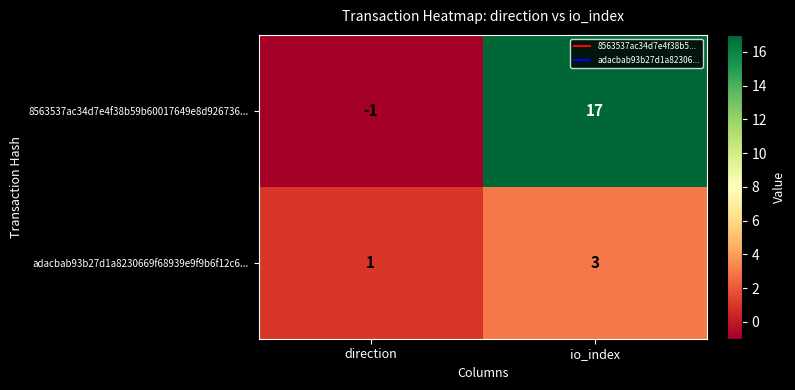

Between direction and io_index, which series saw the biggest shift?

8563537ac34d7e4f38b59b60017649e8d926736...